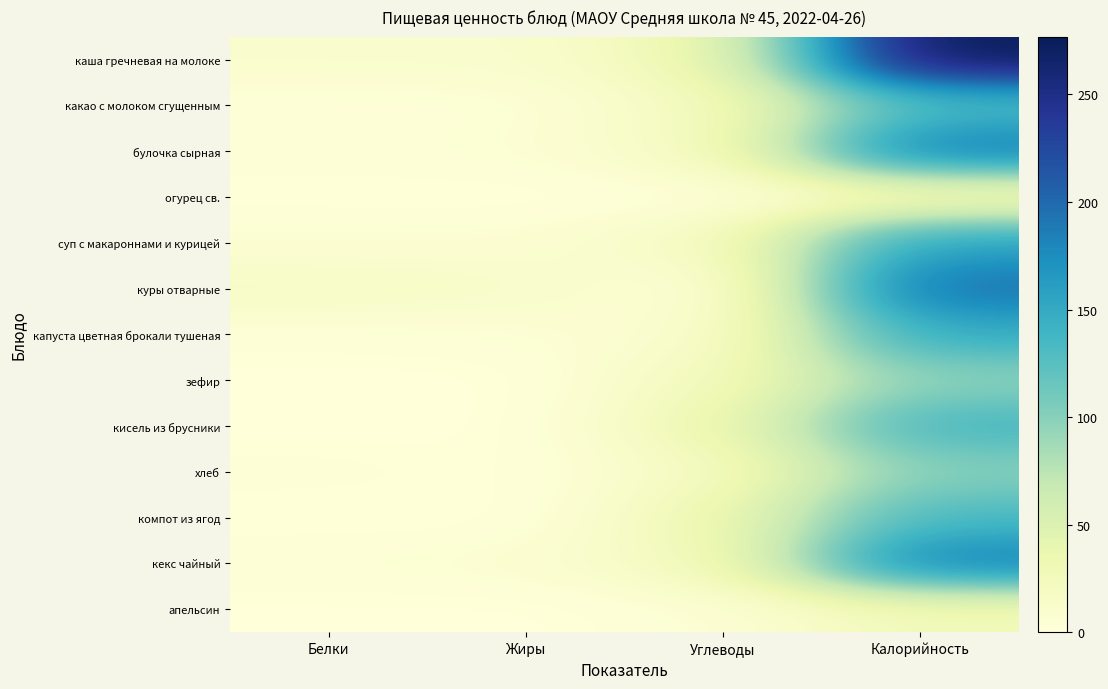

Reading right to left, extract all data points from this chart.

каша гречневая на молоке: Калорийность=276.9	Углеводы=33.1	Жиры=10.8	Белки=10.7
какао с молоком сгущенным: Калорийность=130.0	Углеводы=21.9	Жиры=3.1	Белки=3.1
булочка сырная: Калорийность=189.3	Углеводы=20.8	Жиры=5.2	Белки=3.7
огурец св.: Калорийность=14.0	Углеводы=2.5	Жиры=0.1	Белки=0.8
суп с макароннами и курицей: Калорийность=157.7	Углеводы=19.4	Жиры=6.6	Белки=6.1
куры отварные: Калорийность=195.2	Углеводы=0.0	Жиры=13.6	Белки=18.1
капуста цветная брокали тушеная: Калорийность=148.1	Углеводы=10.0	Жиры=4.7	Белки=3.1
зефир: Калорийность=97.0	Углеводы=24.0	Жиры=0.0	Белки=0.2
кисель из брусники: Калорийность=137.2	Углеводы=33.6	Жиры=0.1	Белки=0.1
хлеб: Калорийность=100.5	Углеводы=19.9	Жиры=0.7	Белки=3.4
компот из ягод: Калорийность=133.4	Углеводы=32.4	Жиры=0.2	Белки=0.5
кекс чайный: Калорийность=186.0	Углеводы=25.0	Жиры=7.4	Белки=4.7
апельсин: Калорийность=25.8	Углеводы=4.9	Жиры=0.1	Белки=0.5